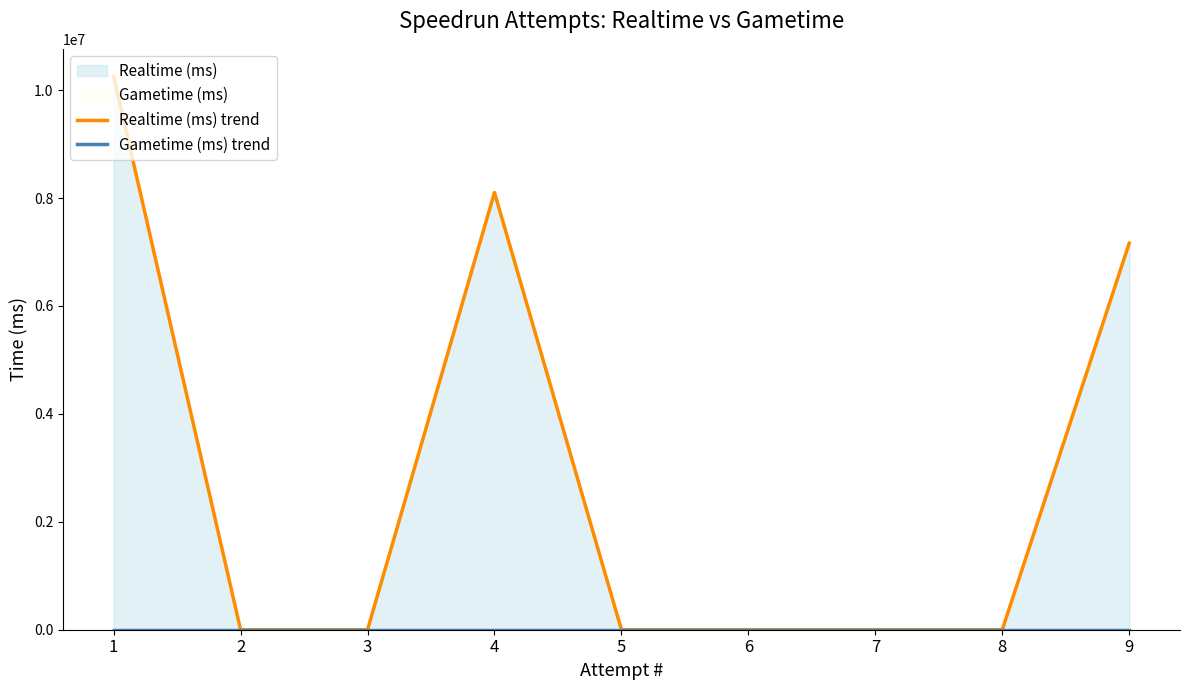

What is the sum of the Realtime (ms) trend values at 1 and 3?

10252787